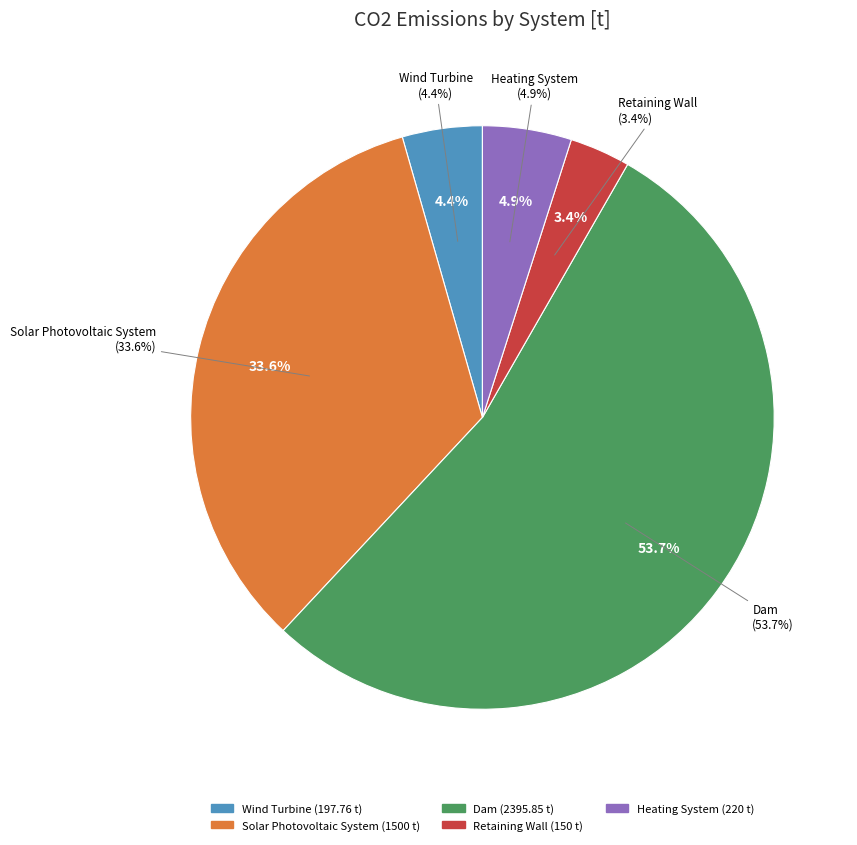

What is the largest slice in the pie chart?

Dam